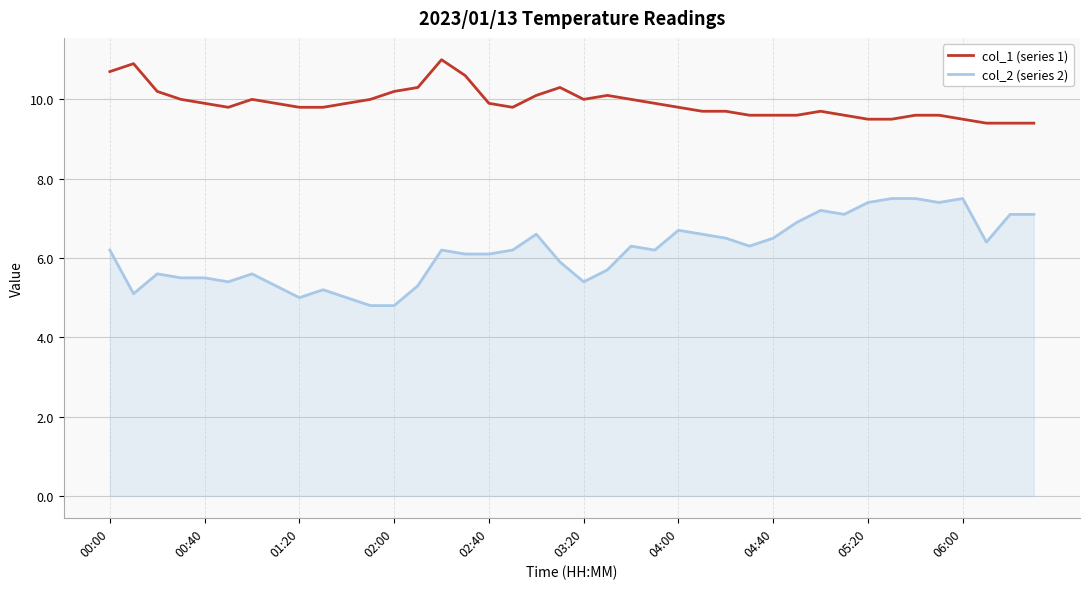

Which series has the largest total across all categories?

col_1 (series 1)